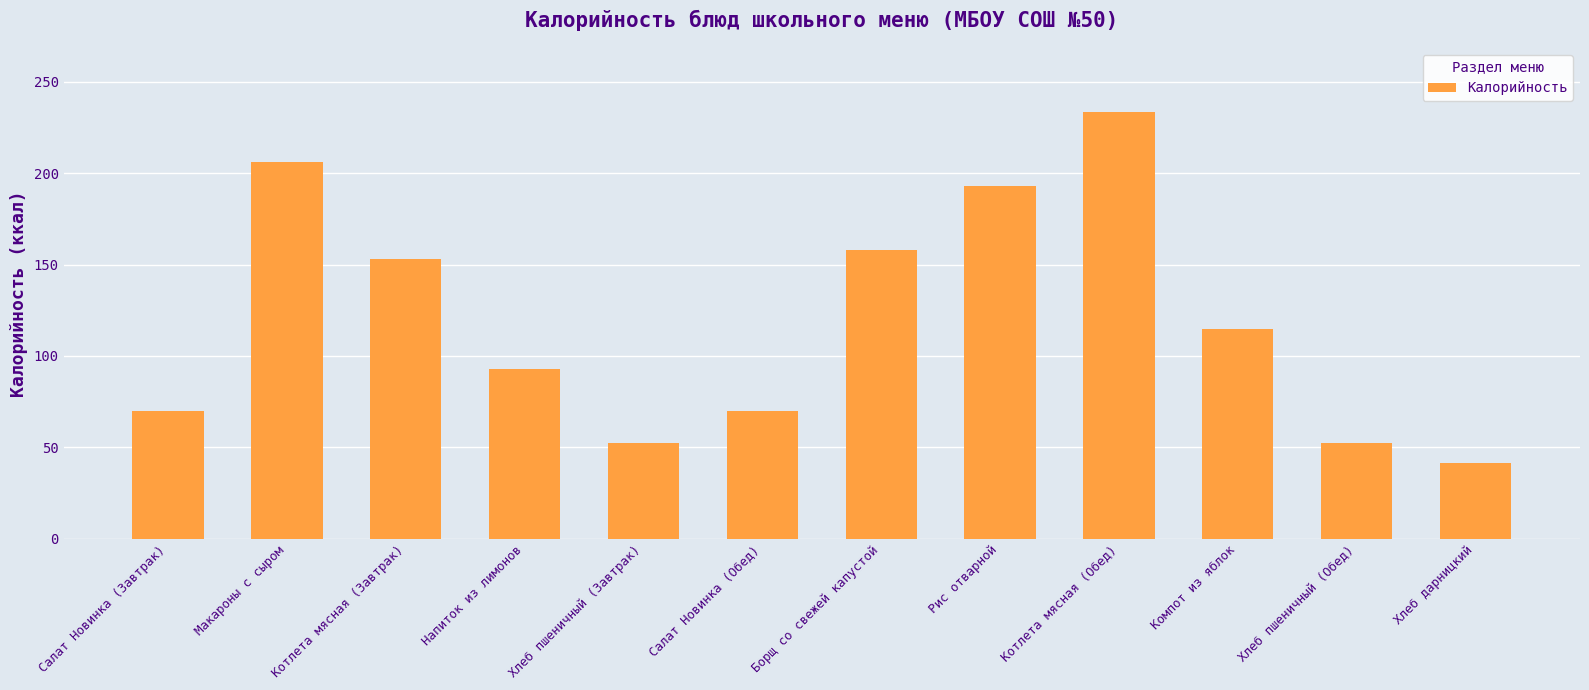

What position from the right is Макароны с сыром?

11